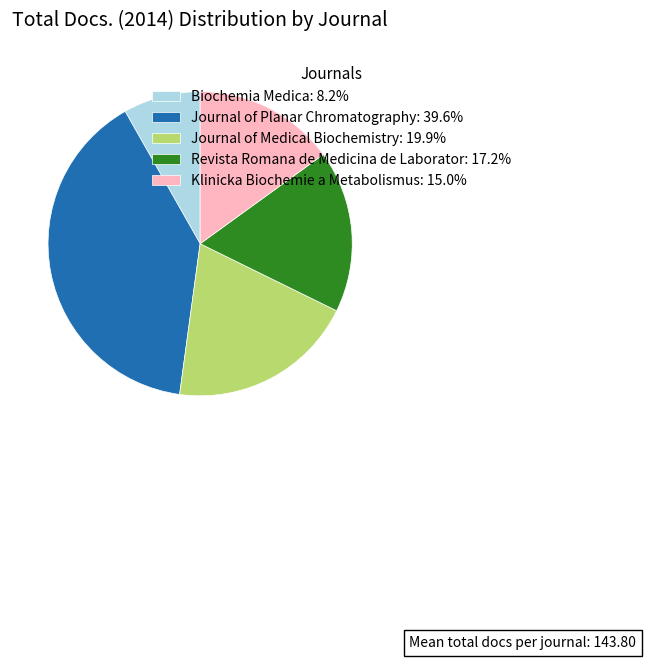

Does any single category account for the majority?

No